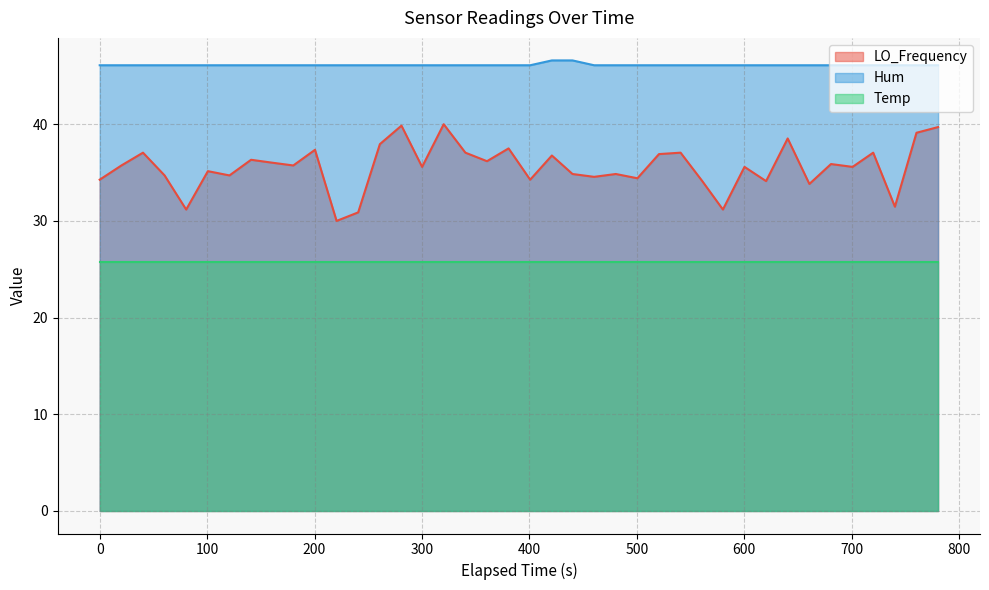

Which series has the largest range (max minus min)?

LO_Frequency